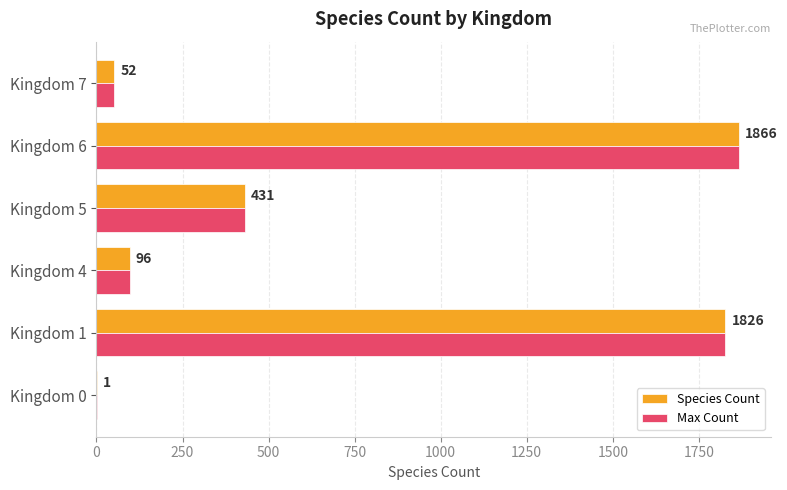

What is the highest value of the Species Count series?

1866